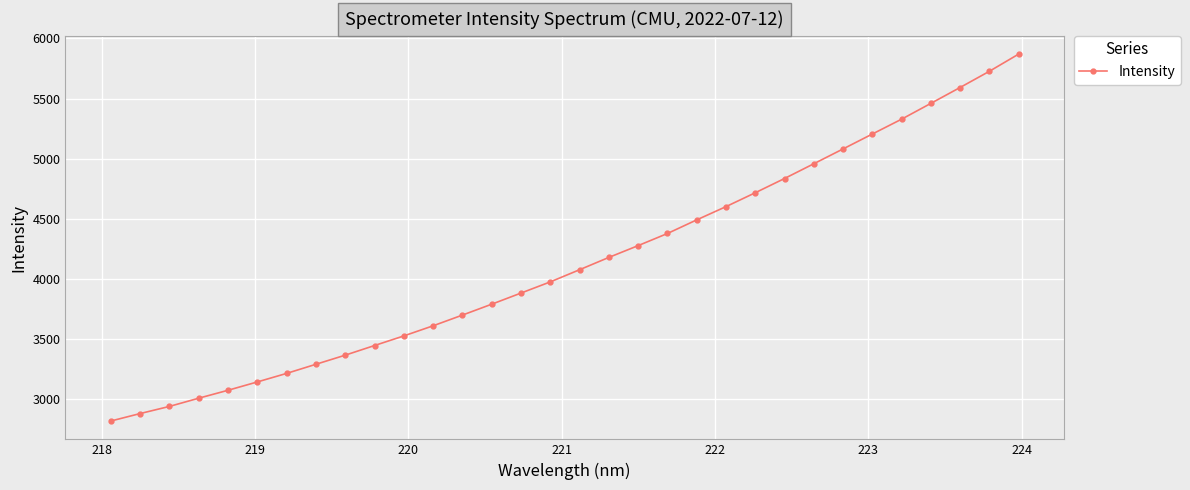

What is the minimum value shown in the chart?

2817.2